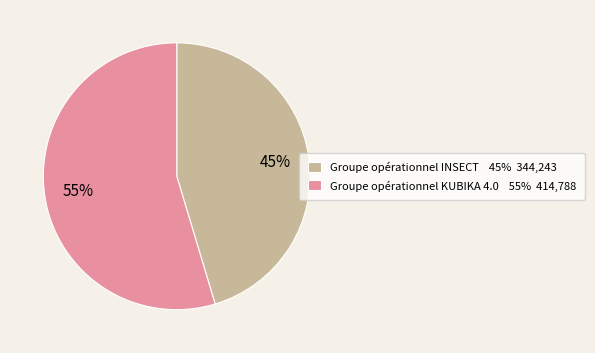

Count the number of slices in the pie.

2